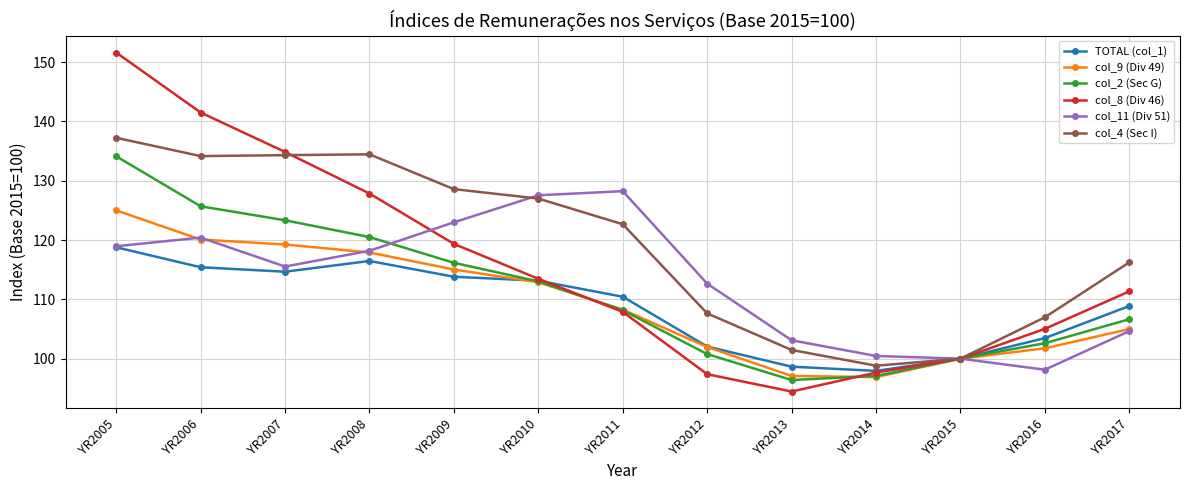

The col_4 (Sec I) series shows 128.6 at YR2009. True or false?

True